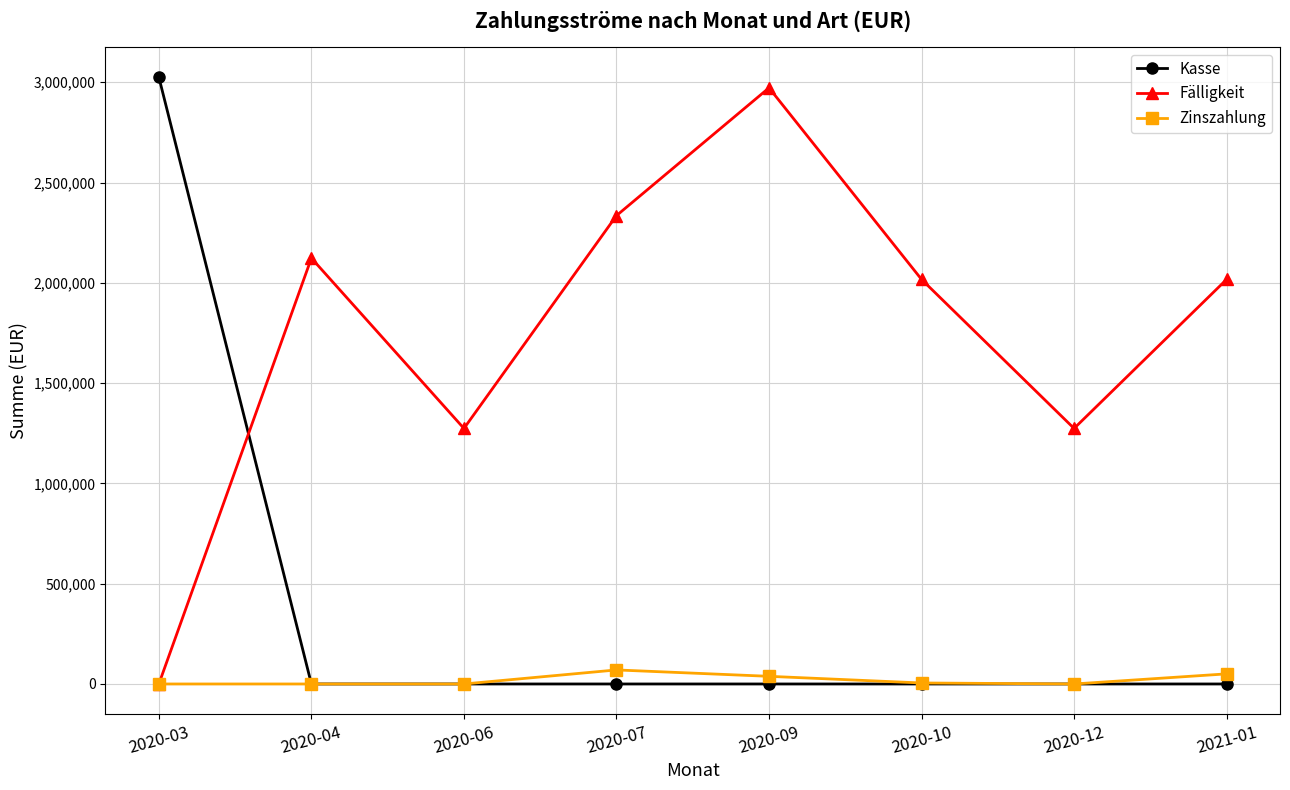

Is the value of Zinszahlung at 2020-07 greater than the value of Kasse at 2020-12?

Yes